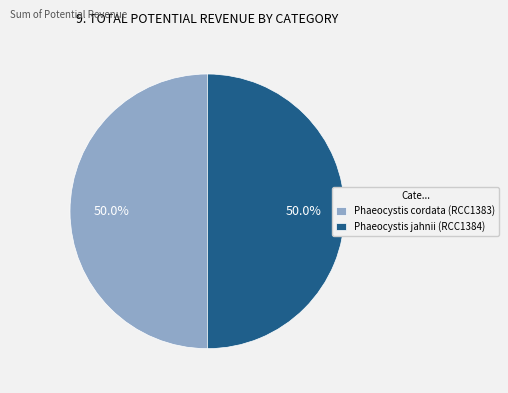

To the nearest percent, what portion does Phaeocystis jahnii (RCC1384) represent?

50%